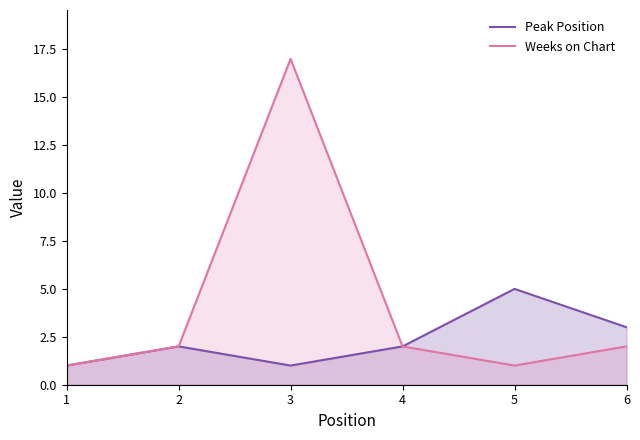

Is the value of Peak Position at 2 greater than the value of Weeks on Chart at 5?

Yes